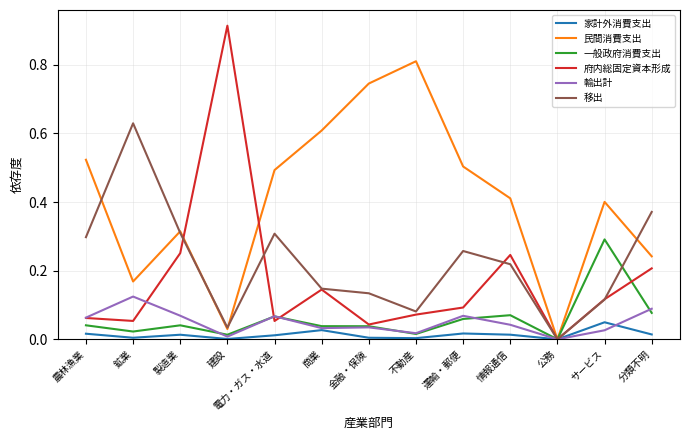

The 民間消費支出 series shows 0.6 at 商業. True or false?

True